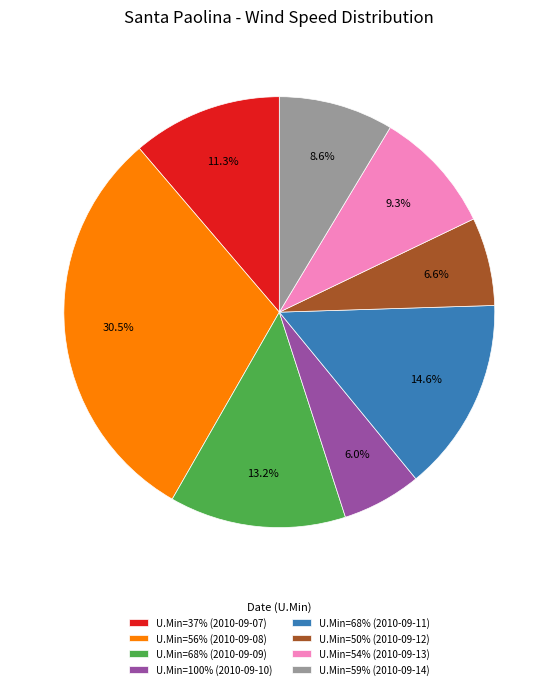

What is the largest slice in the pie chart?

U.Min=56% (2010-09-08)